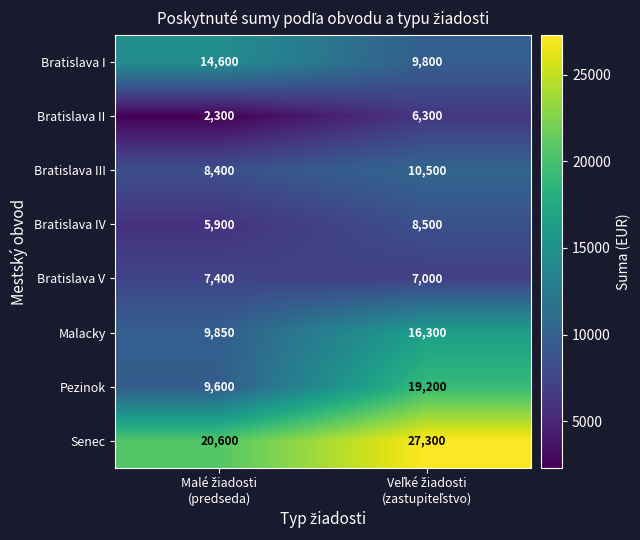

What is the difference between the maximum and minimum values in the Senec series?

6700